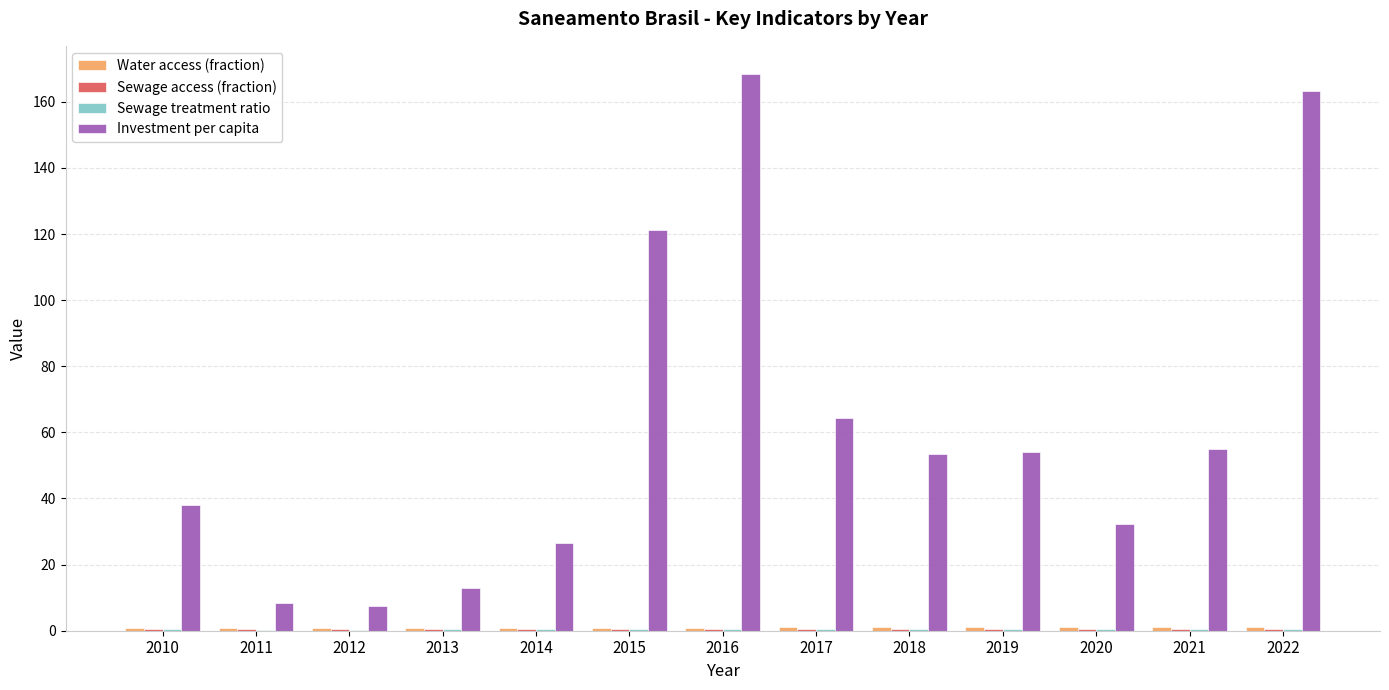

The Investment per capita series shows 20.9 at 2017. True or false?

False